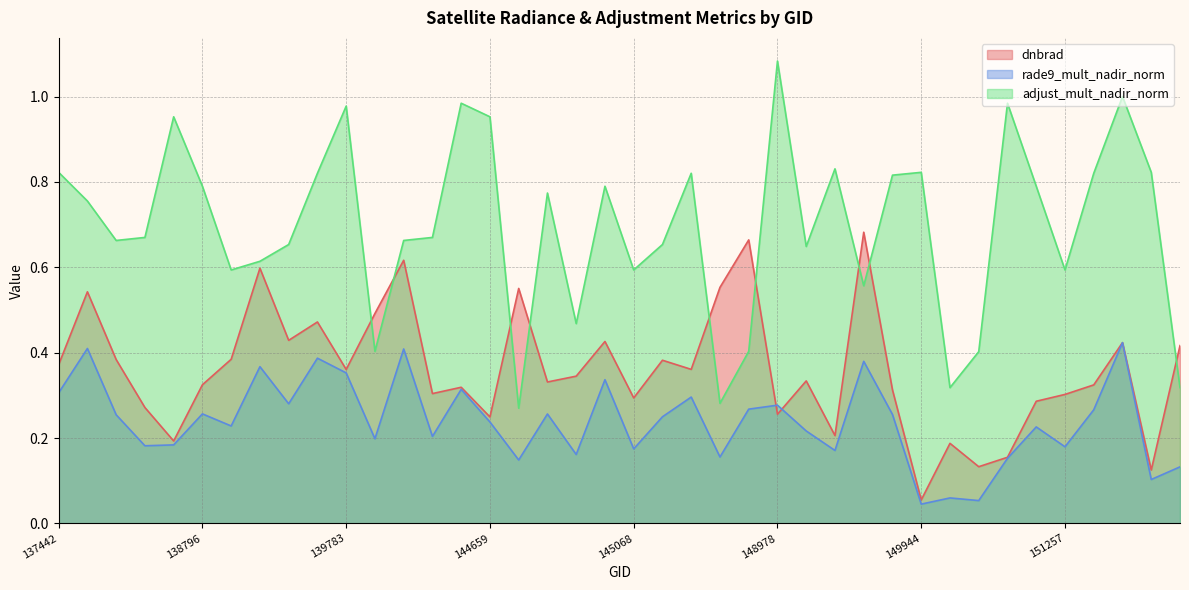

The rade9_mult_nadir_norm series shows 0.4 at 139201. True or false?

True